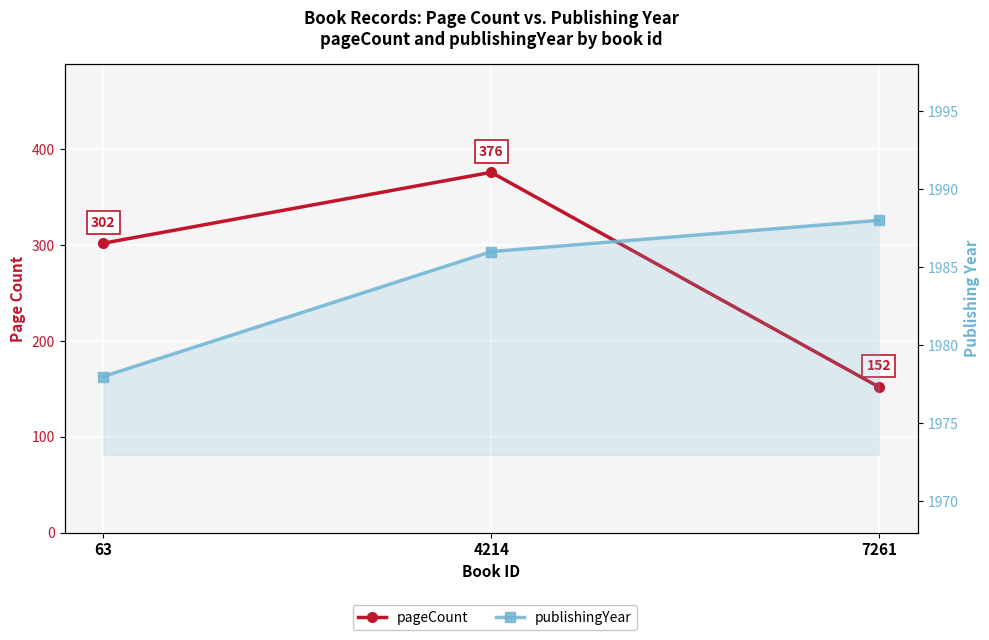

Which series has the largest range (max minus min)?

pageCount